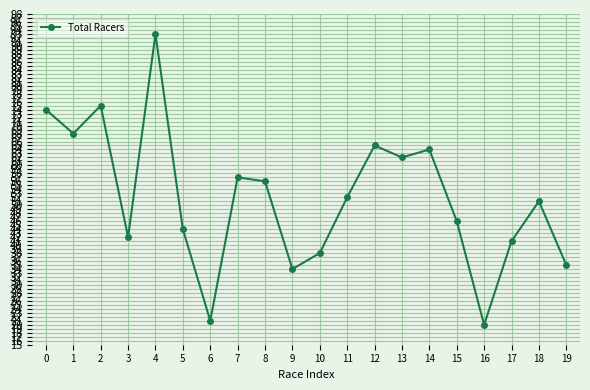

What is the sum of all values?

1038